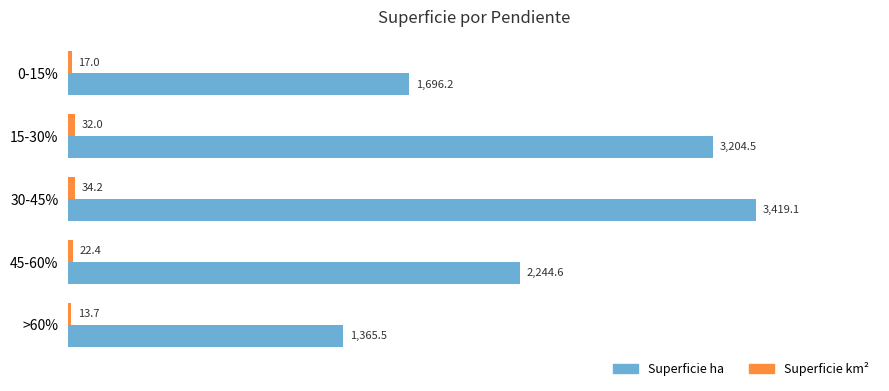

Where is Superficie ha nearest to the value 2392?

45-60%